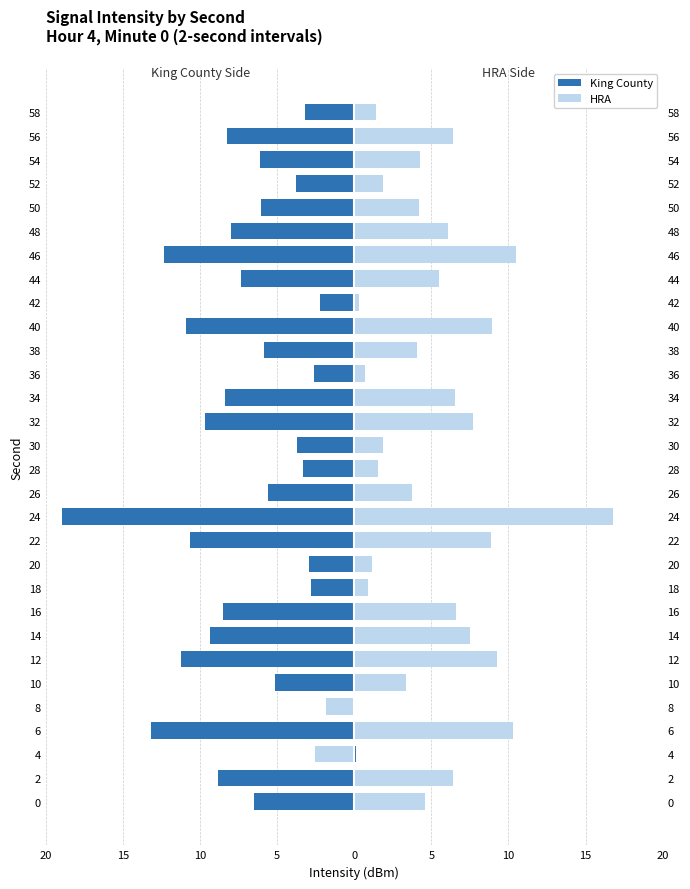

How many groups of bars are there?

30